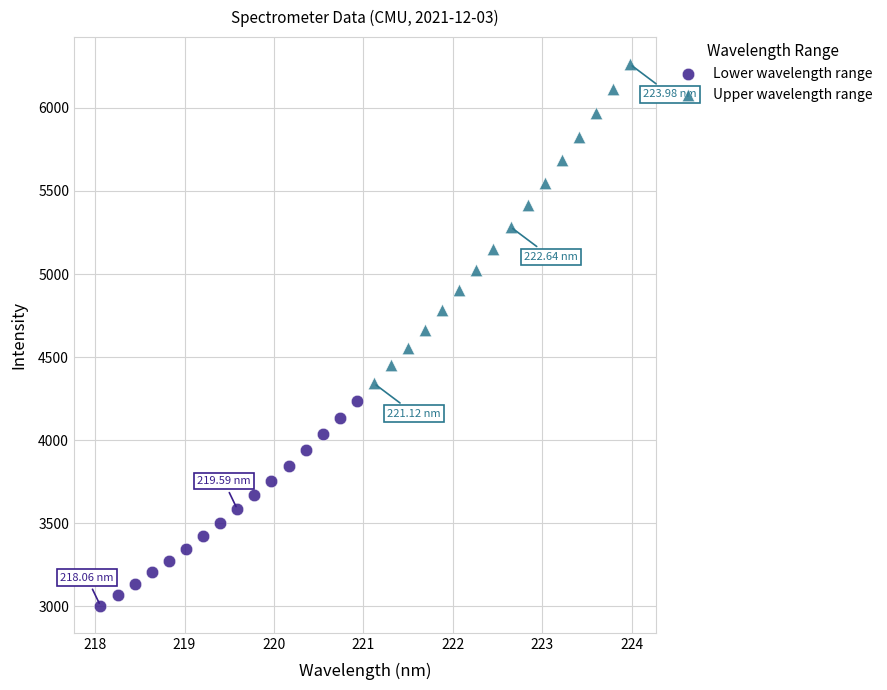

Which series has the largest Y range (max minus min)?

Upper wavelength range